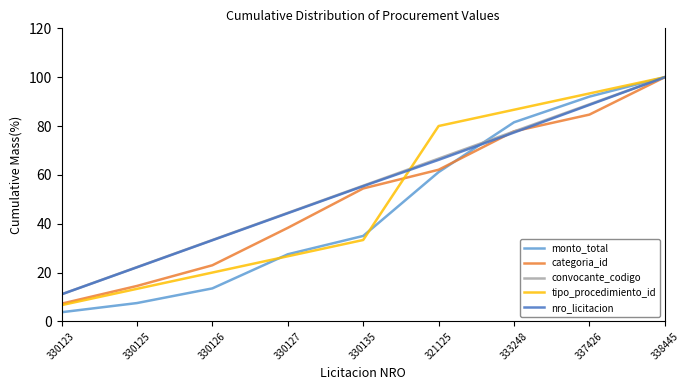

What is the average value of the nro_licitacion series?

55.4